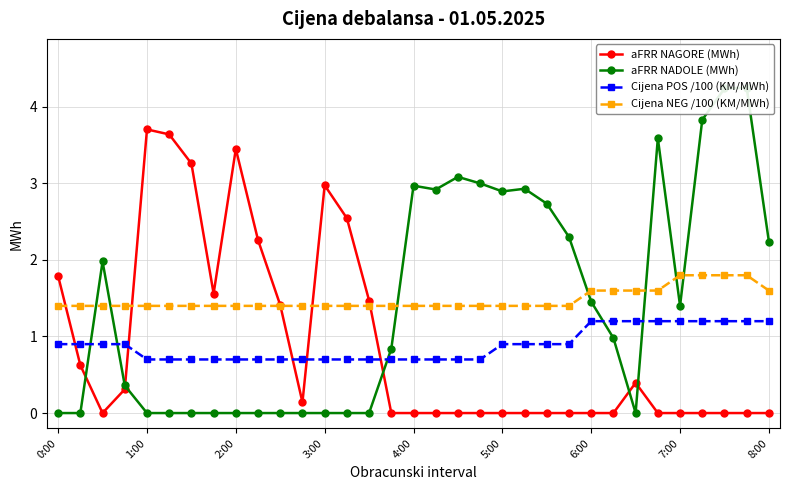

How many times do aFRR NAGORE (MWh) and Cijena POS /100 (KM/MWh) cross each other?

5